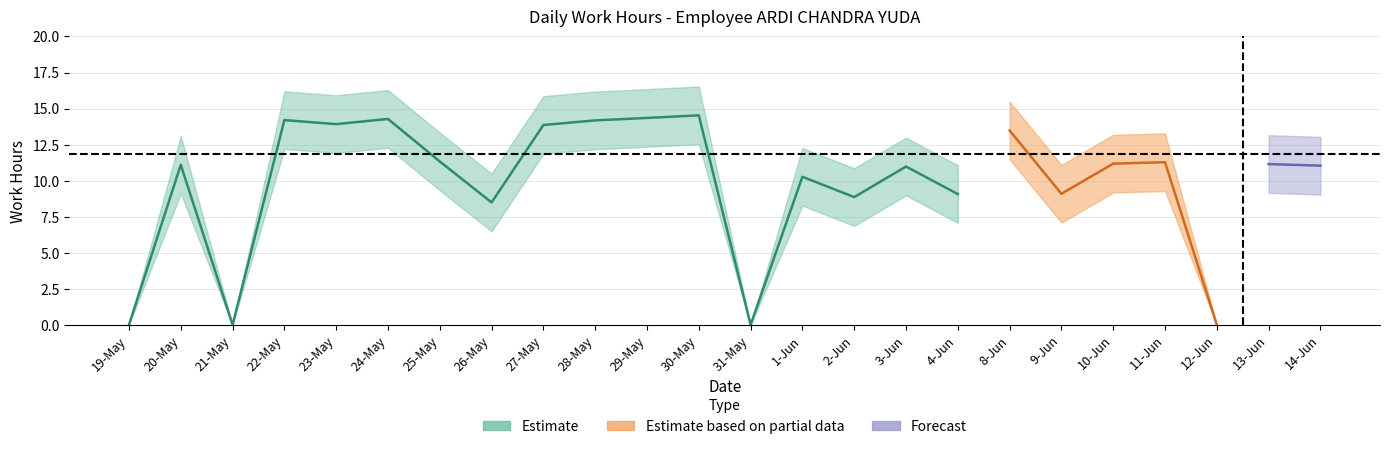

At how many categories does at least one series exceed 2?

20